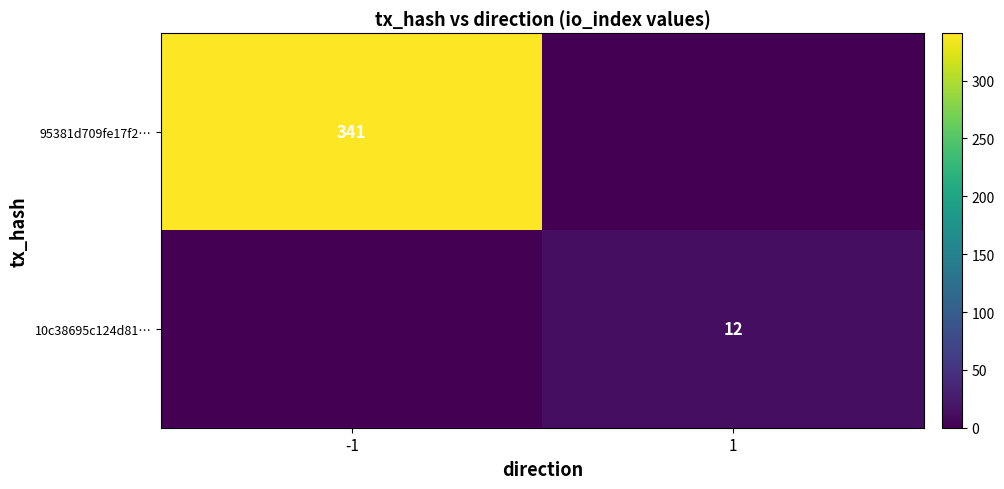

How many distinct data groups are displayed?

2